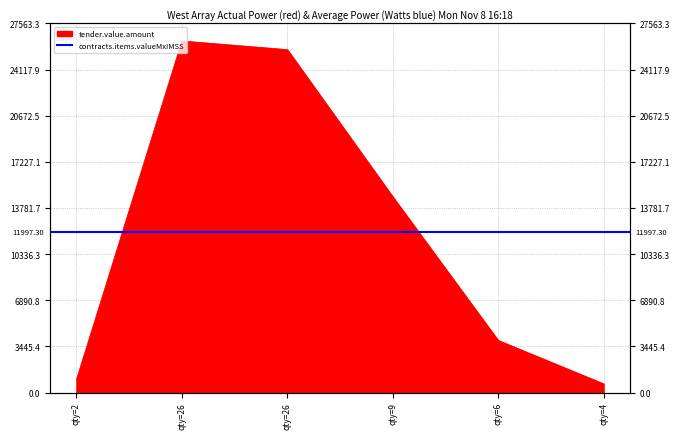

True or false: the data has more than 0 interior local peaks.

True